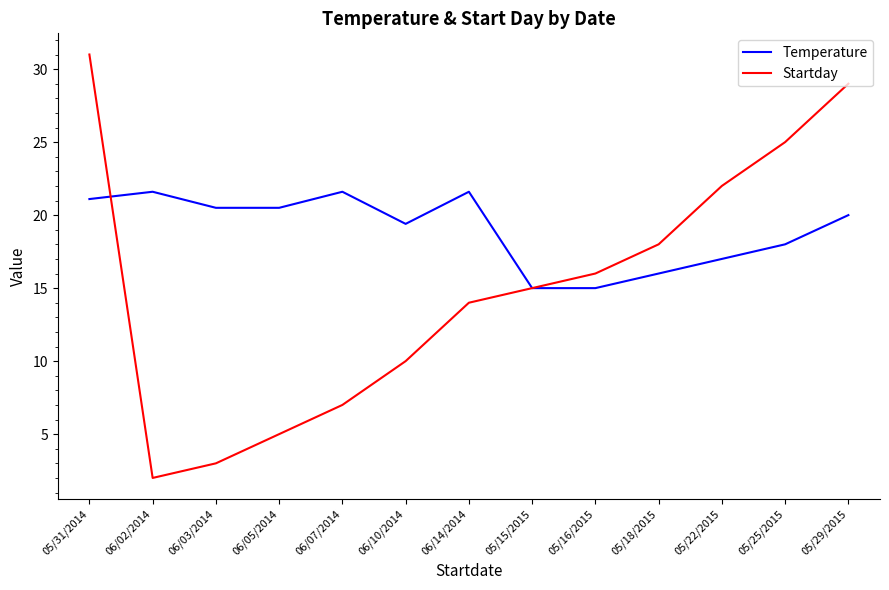

List the series in order of their overall mean, highest first.

Temperature, Startday